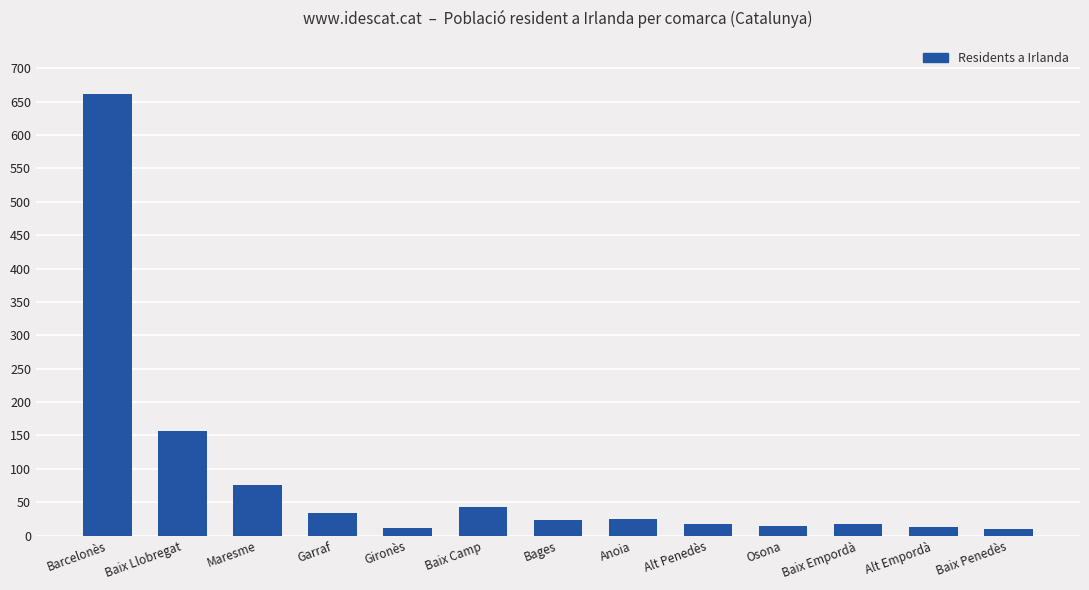

Which has a higher value, Baix Penedès or Barcelonès?

Barcelonès